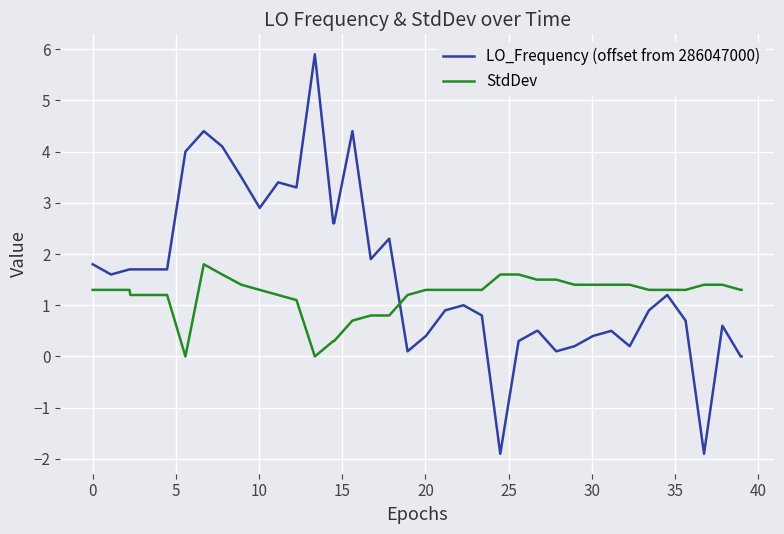

What is the sum of all StdDev values?

47.8